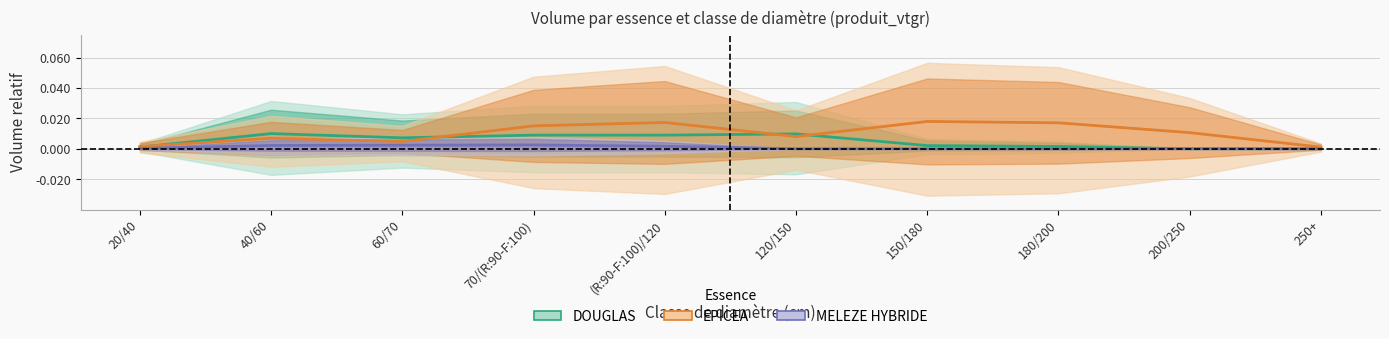

What position from the right is 250+?

1